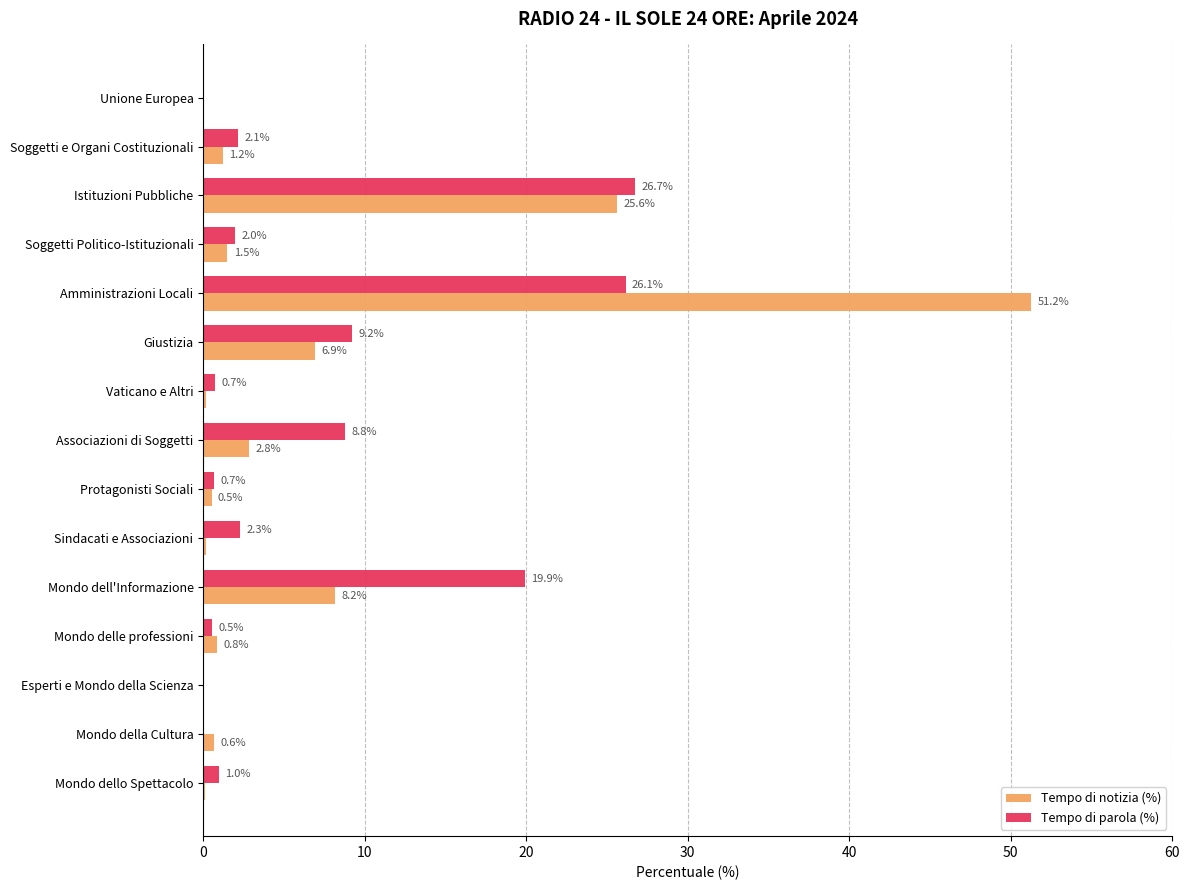

What is the sum of all Tempo di parola (%) values?

100.0